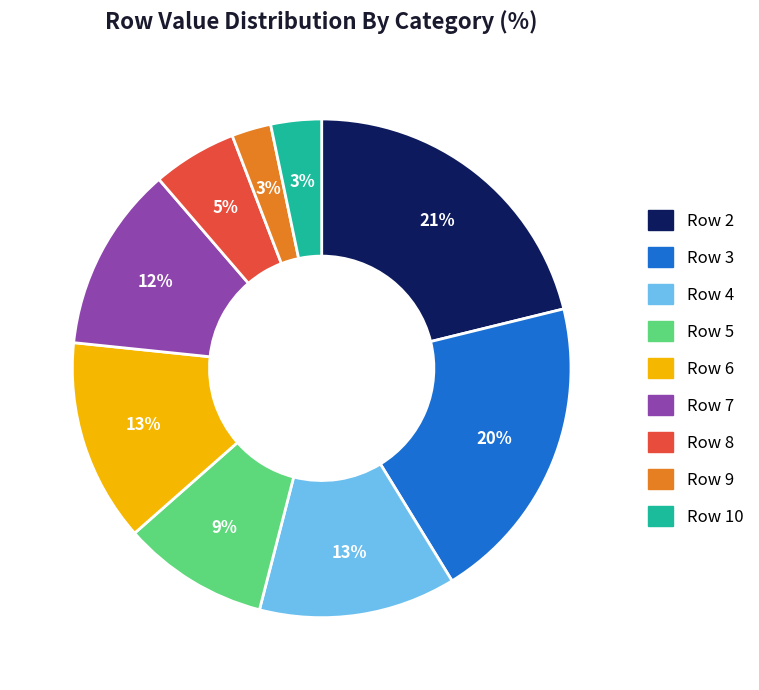

To the nearest percent, what is the average slice percentage?

11%